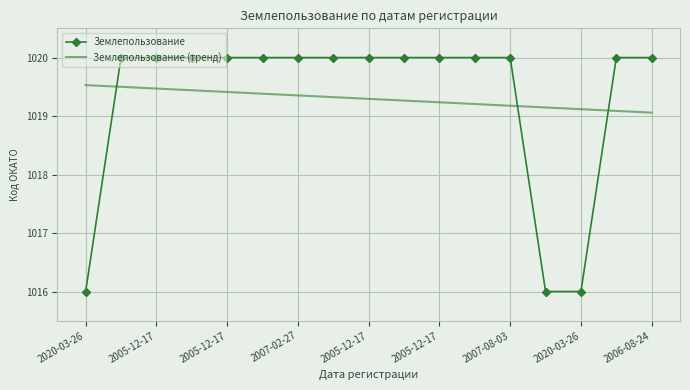

What are all the series names shown in the legend?

Землепользование, Землепользование (тренд)